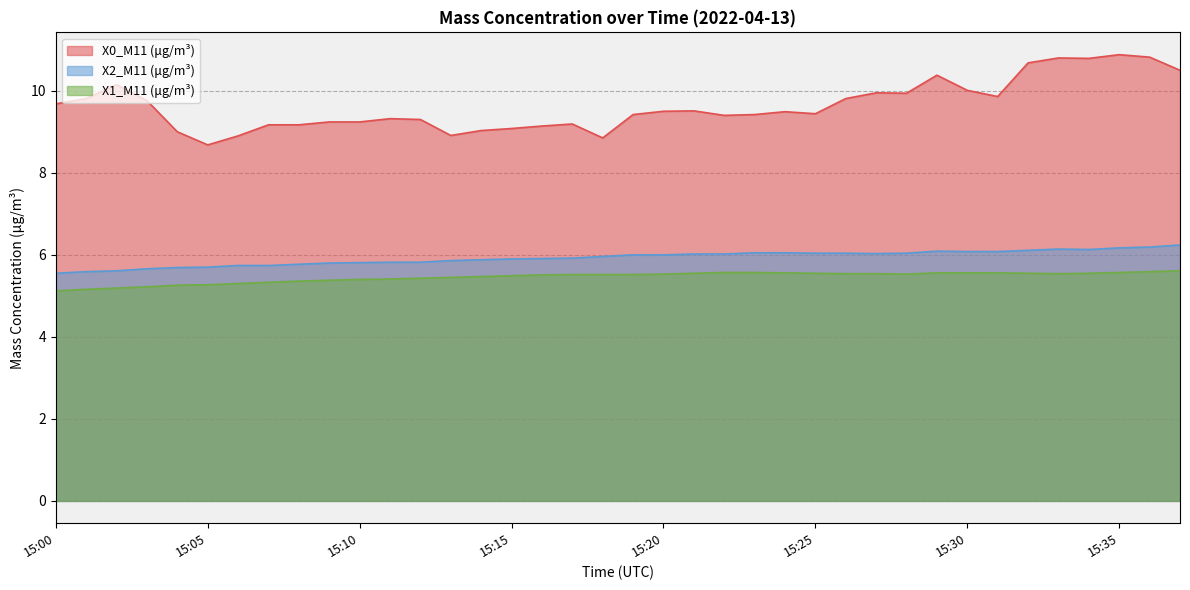

Rank the categories by X1_M11 (μg/m³) value from lowest to highest.

15:00, 15:01, 15:02, 15:03, 15:04, 15:05, 15:06, 15:07, 15:08, 15:09, 15:10, 15:11, 15:12, 15:13, 15:14, 15:15, 15:16, 15:17, 15:18, 15:19, 15:20, 15:28, 15:26, 15:27, 15:33, 15:21, 15:25, 15:32, 15:34, 15:24, 15:29, 15:30, 15:31, 15:22, 15:23, 15:35, 15:36, 15:37